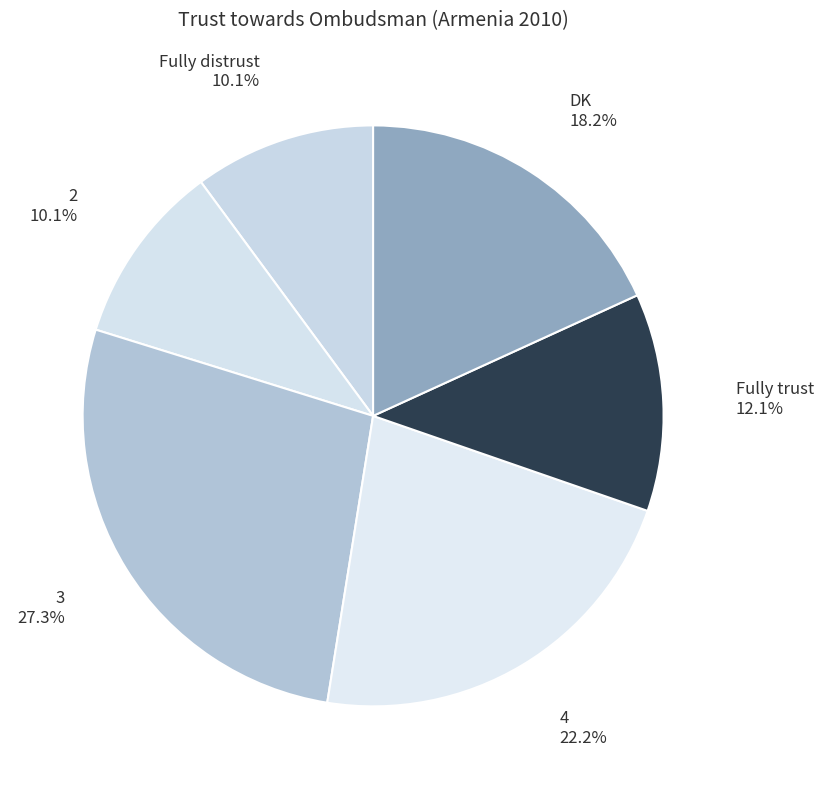

Is there a majority slice in this chart?

No